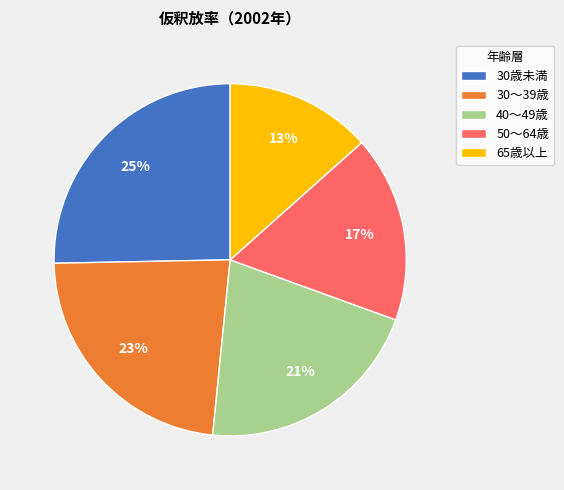

What percentage is the 40～49歳 slice, to the nearest percent?

21%